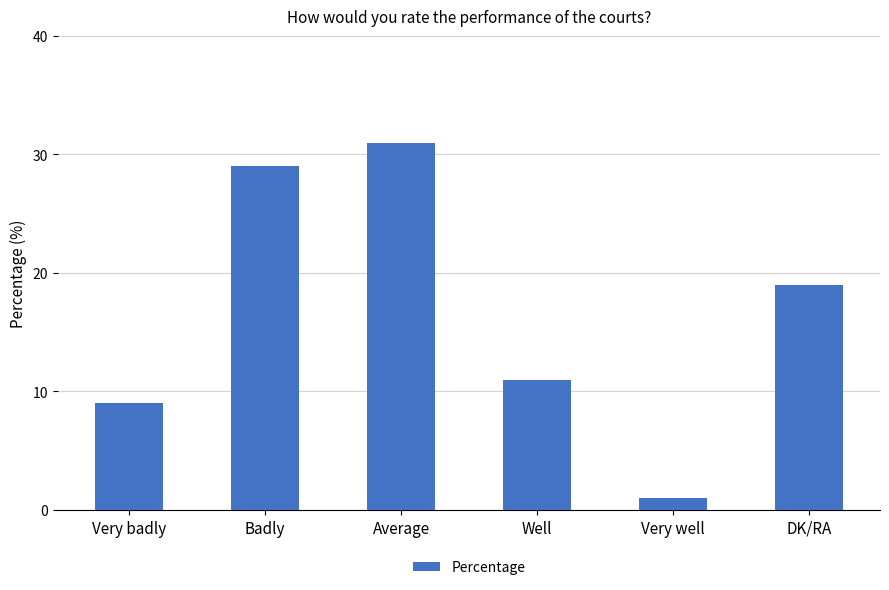

What is the value of the 4th bar from the left?

11